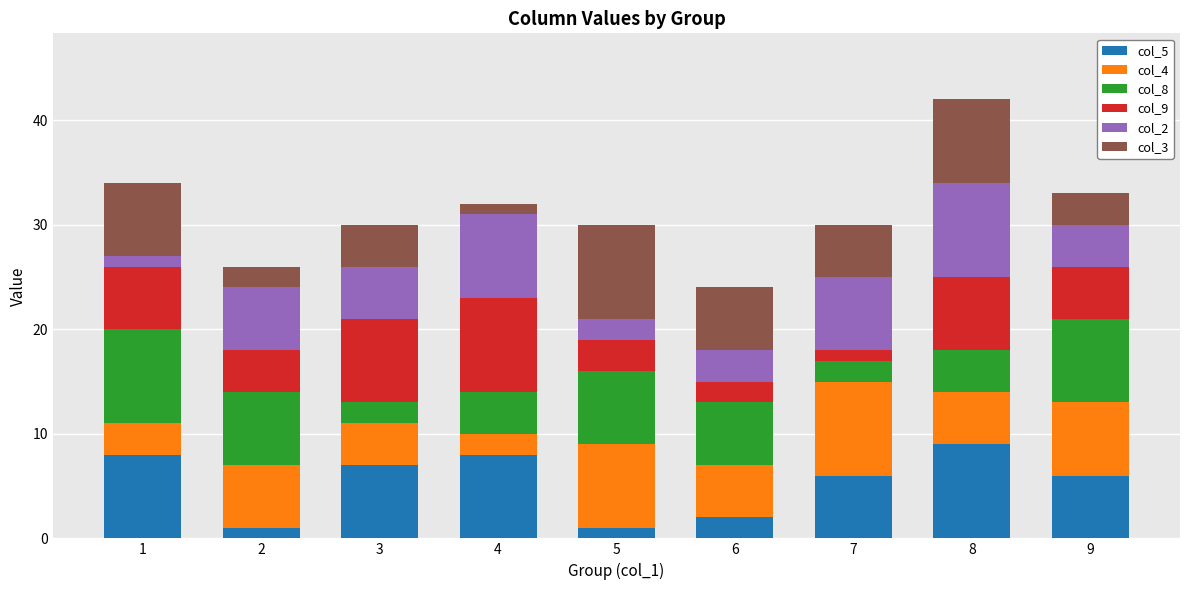

At which category is the sum across all series the highest?

8